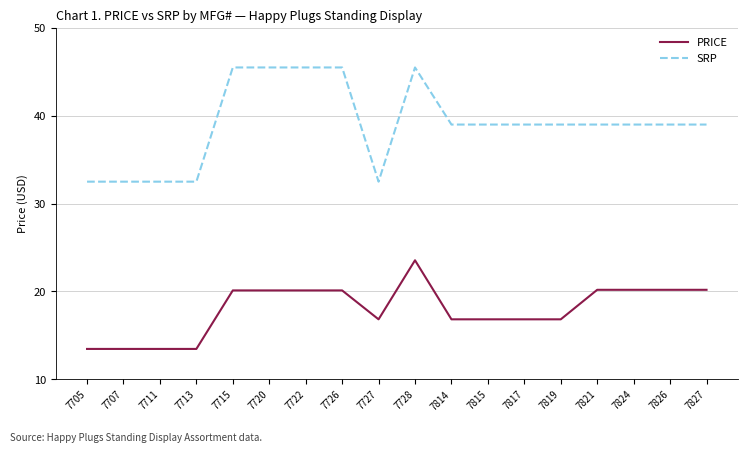

The value of PRICE at 7705 is 13.4. True or false?

True